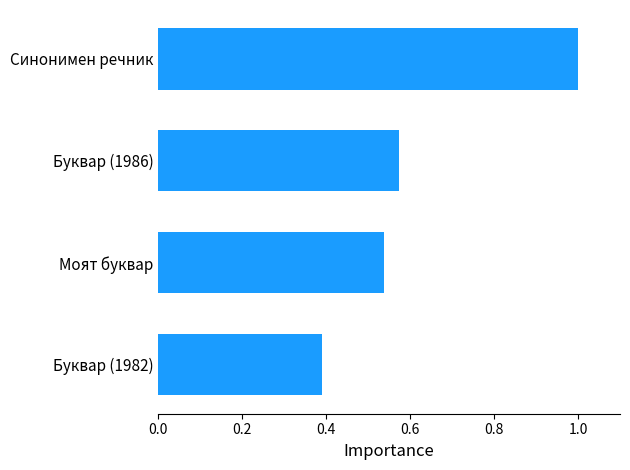

What is the sum of the values at Буквар (1982) and Моят буквар?

0.9